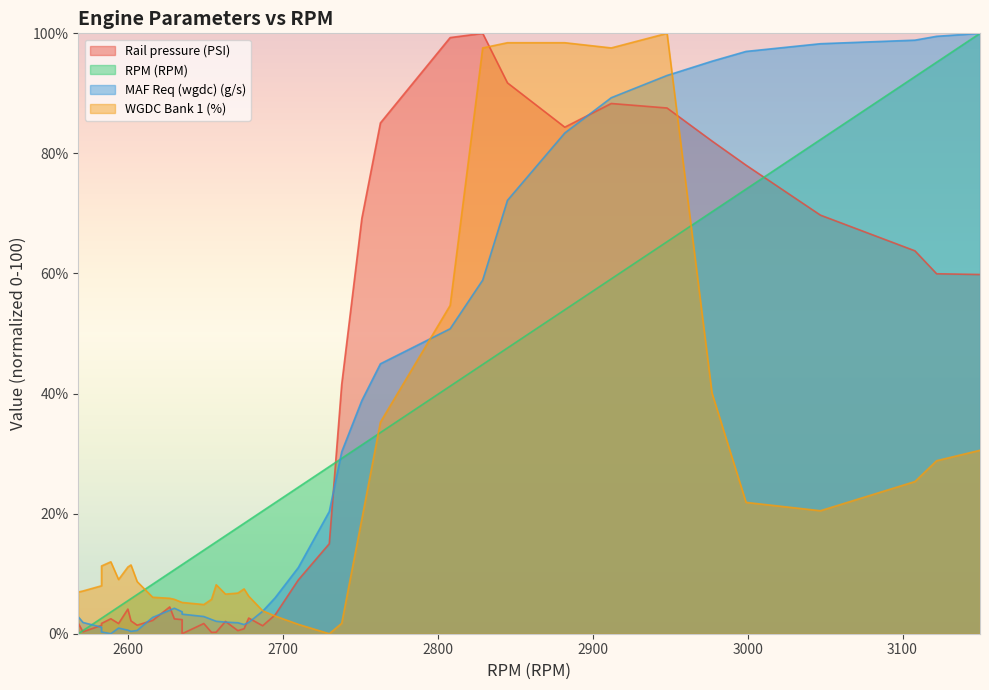

True or false: MAF Req (wgdc) (g/s) and RPM (RPM) intersect in this chart.

True